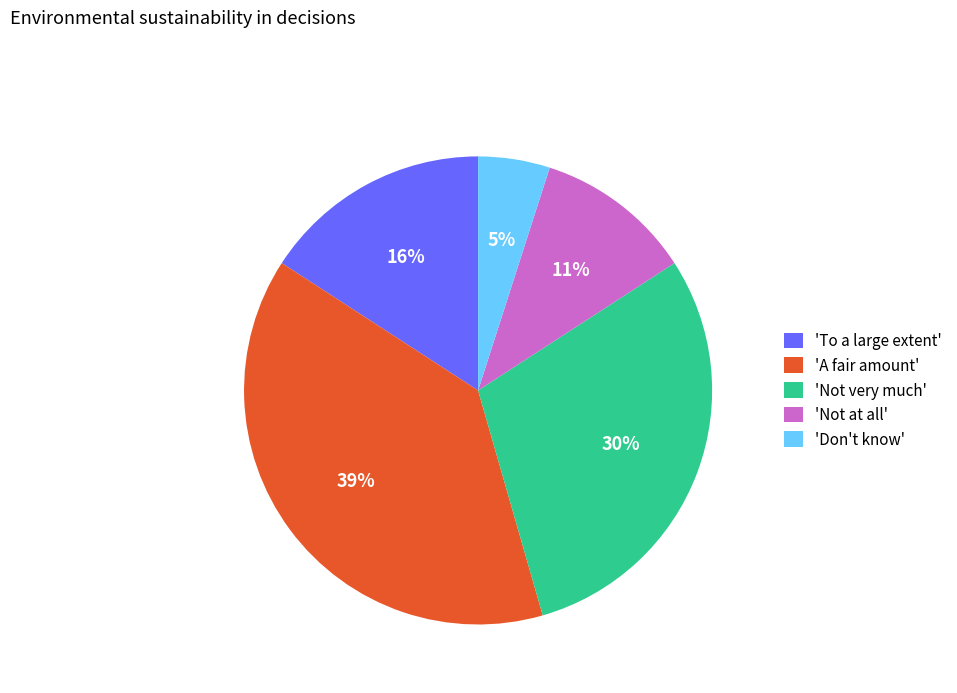

To the nearest percent, what is the combined percentage of 'A fair amount' and 'Not very much'?

68%